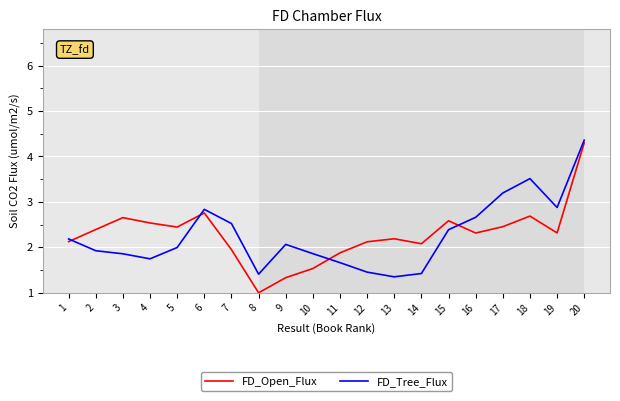

Count the number of data series in this chart.

2